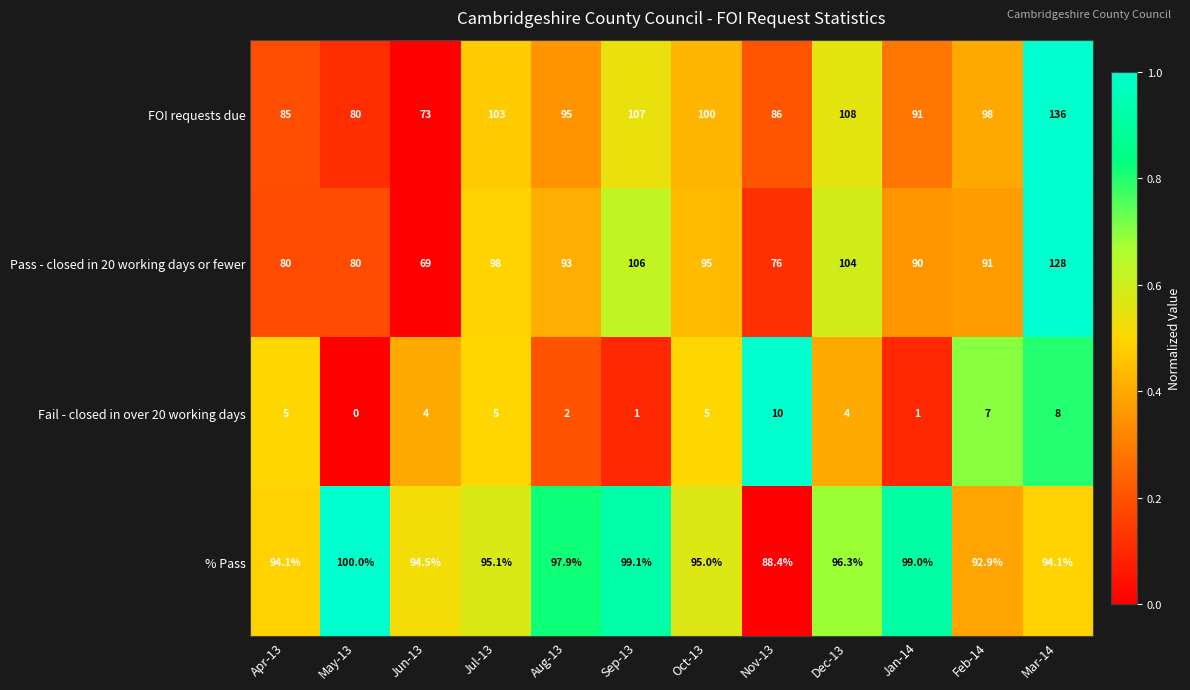

What is the total value across all series at Aug-13?

287.9